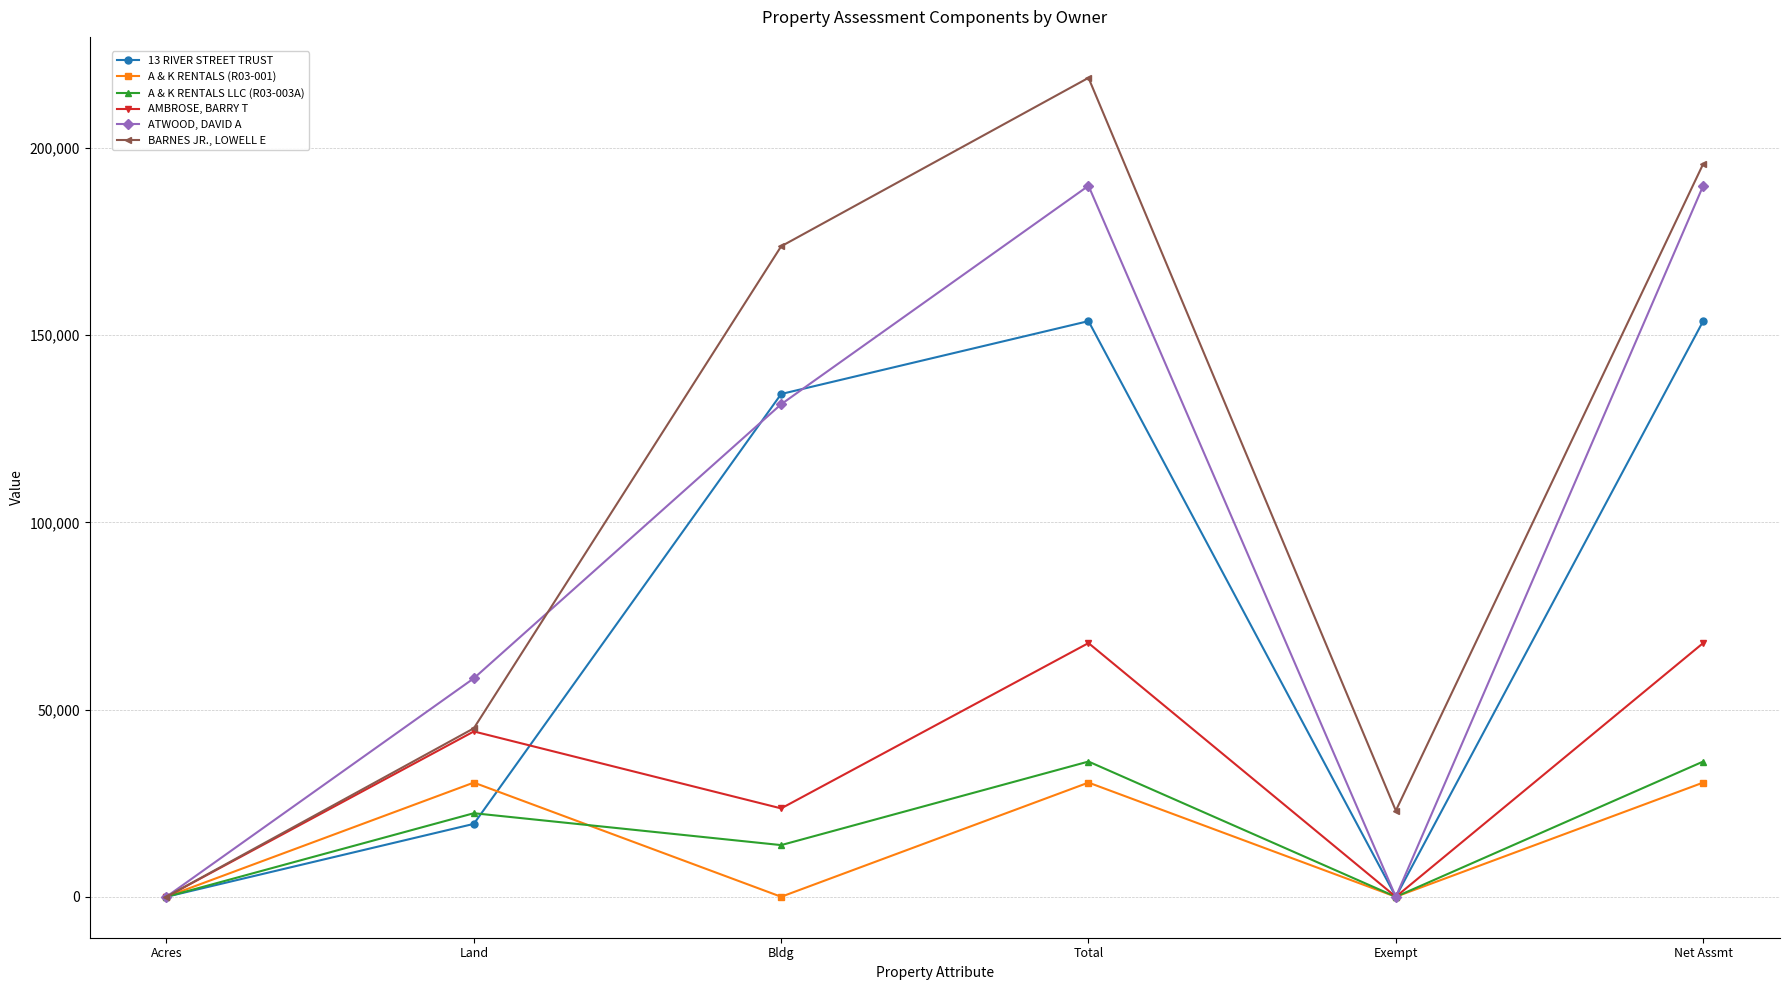

How many categories are shown in the chart?

6